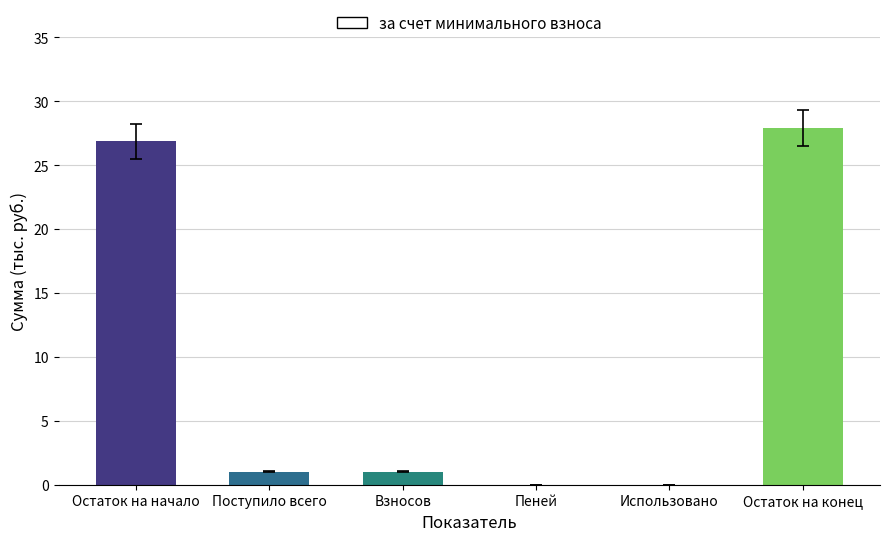

The chart shows a value of 17.0 at Остаток на конец. True or false?

False